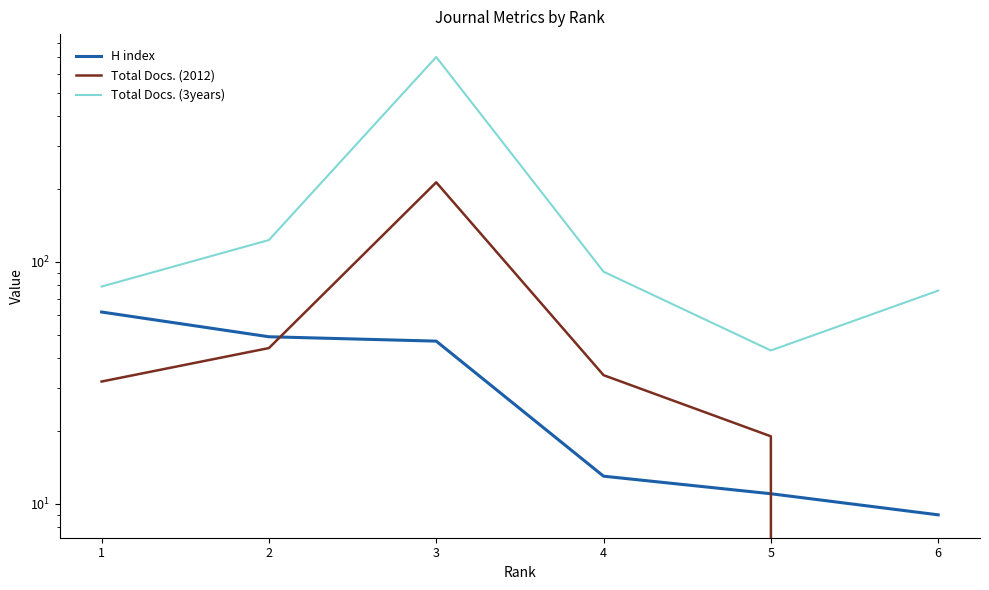

True or false: Total Docs. (3years) and Total Docs. (2012) cross at least once.

False